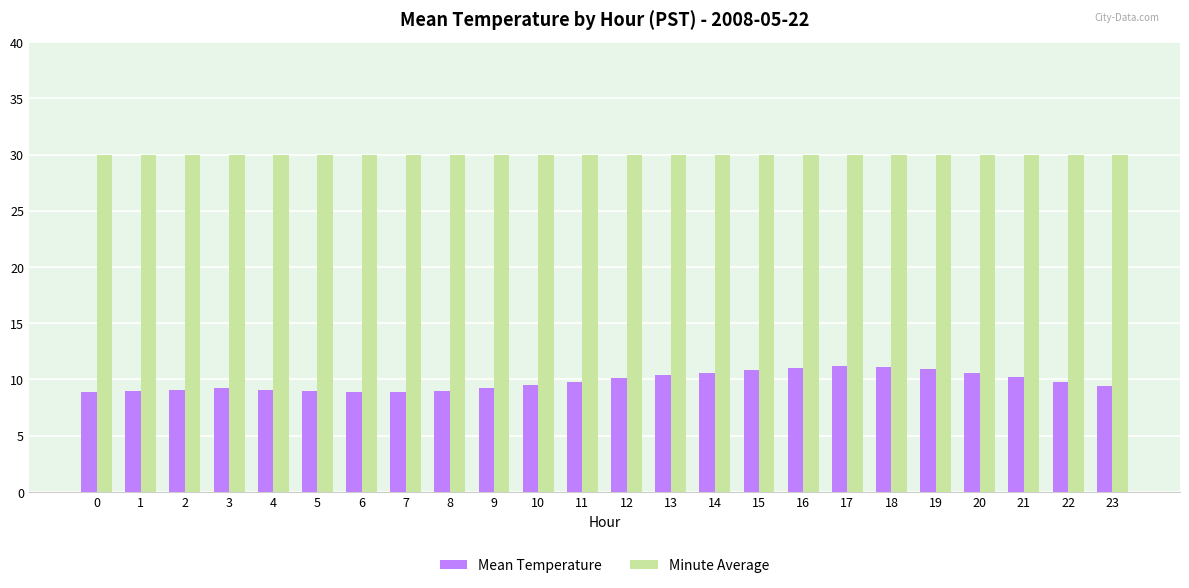

Are the bars horizontal?

No